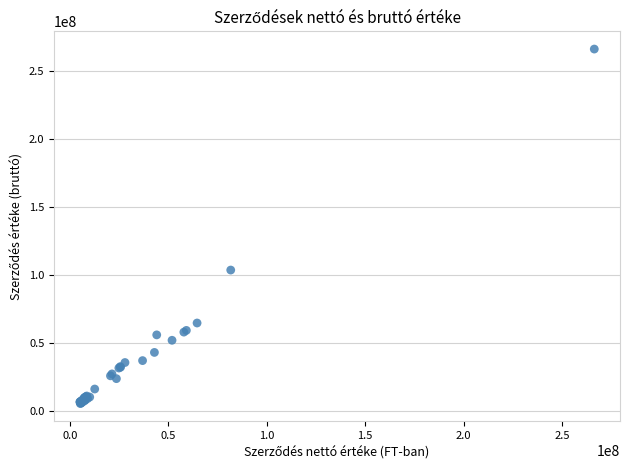

What Y value in the scatter plot is closest to 135801375?

103555681